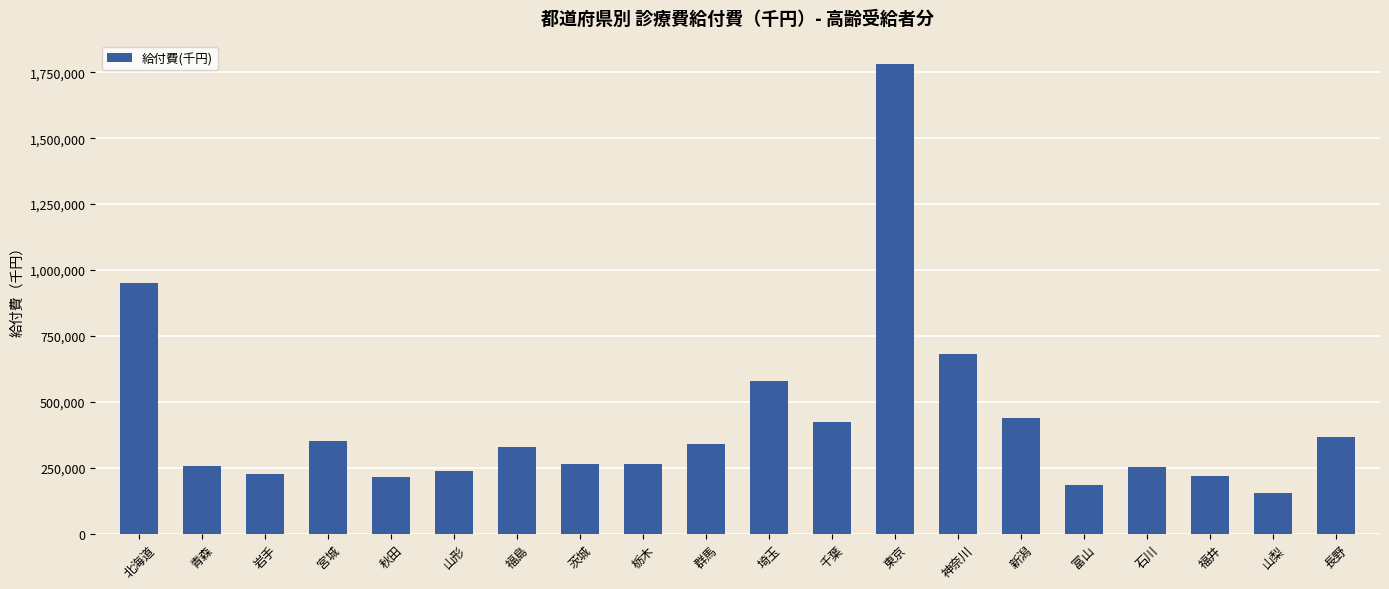

What is the sum of the values at 茨城 and 千葉?

689392.3